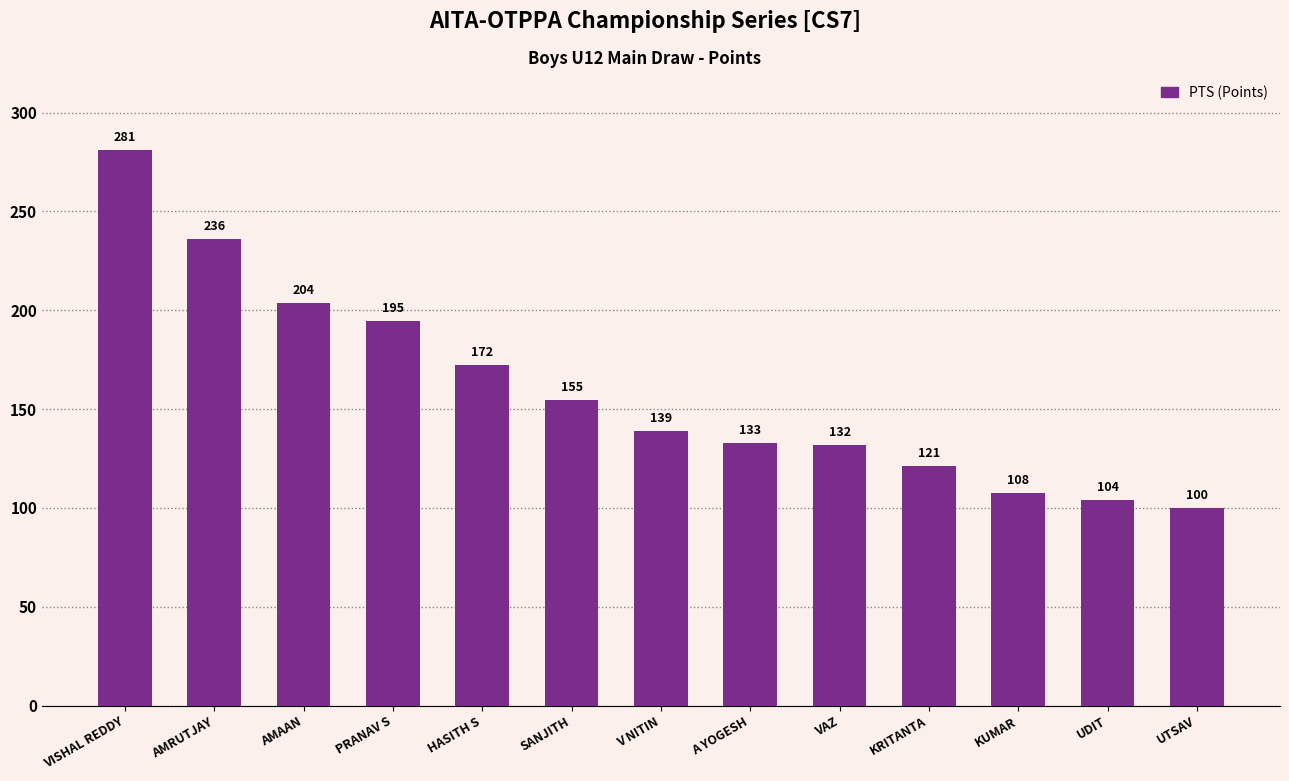

At which label is the value closest to 190?

PRANAV S